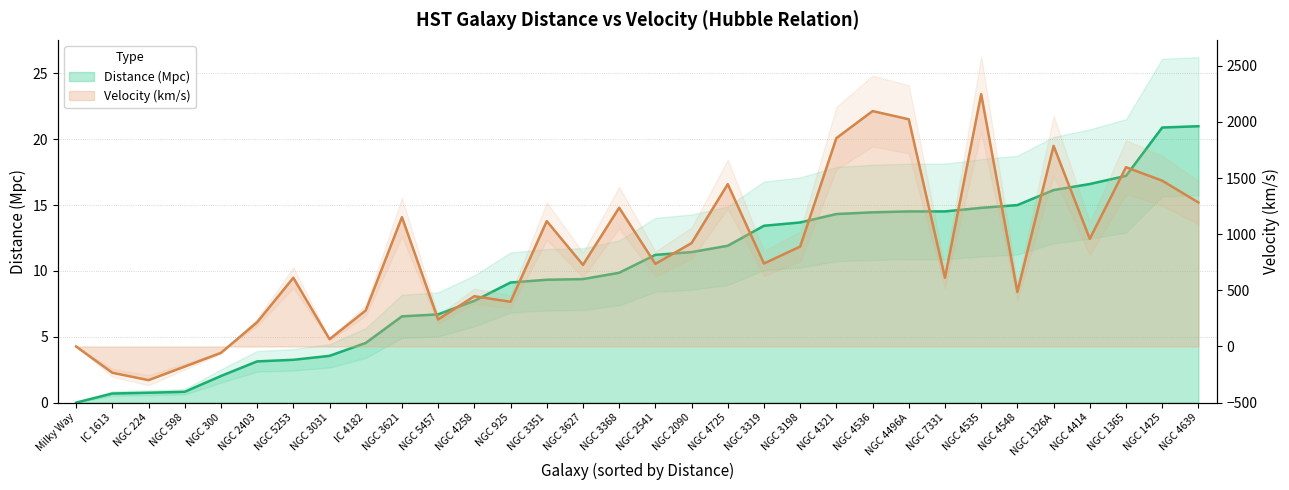

Where does the Velocity (km/s) series first go above 739?

NGC 3621